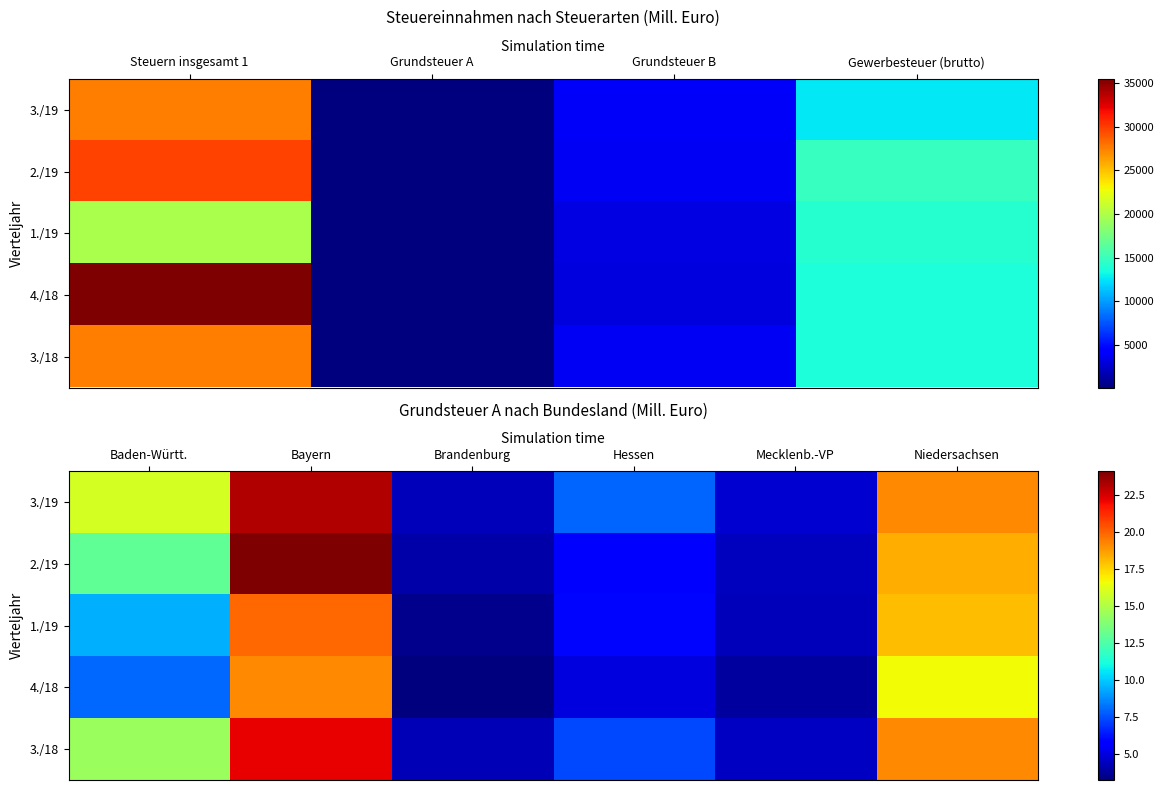

What is the total value across all series at Niedersachsen?

91.3